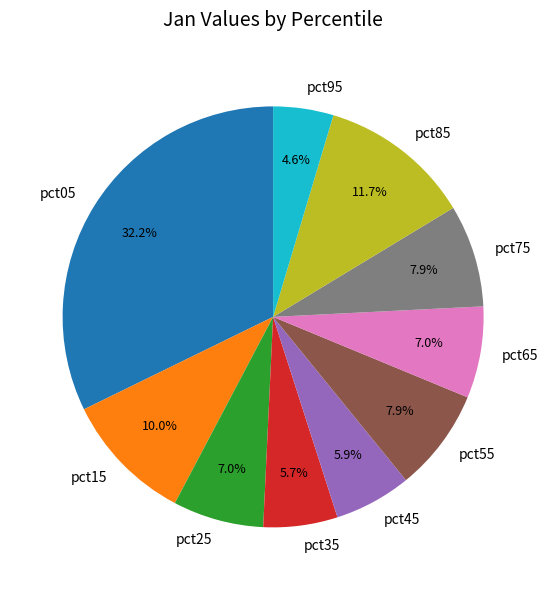

What is the smallest slice in the pie chart?

pct95